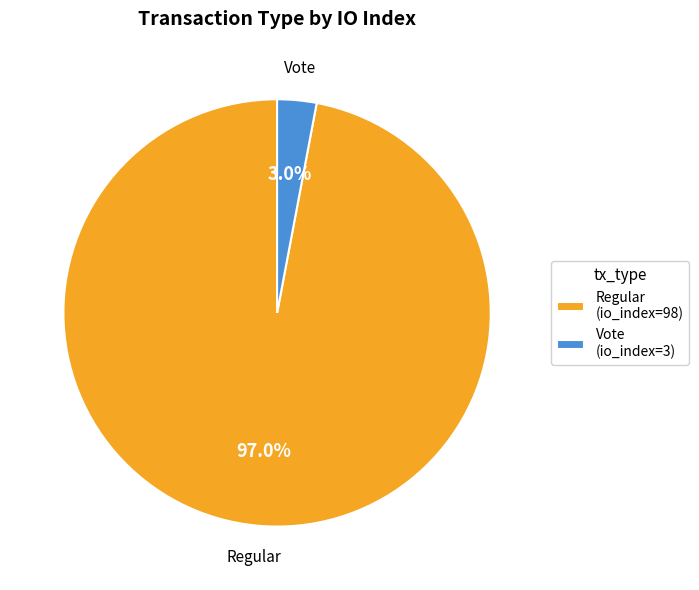

Is Vote (io_index=3) the majority of the pie?

No